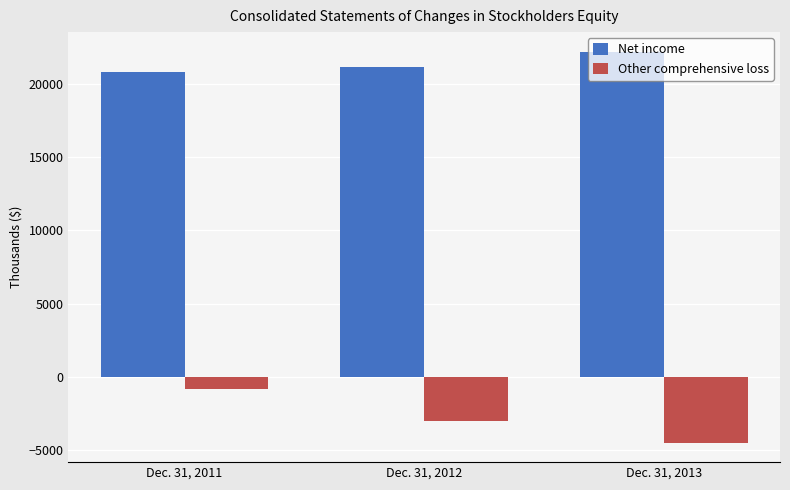

How many groups of bars are there?

3